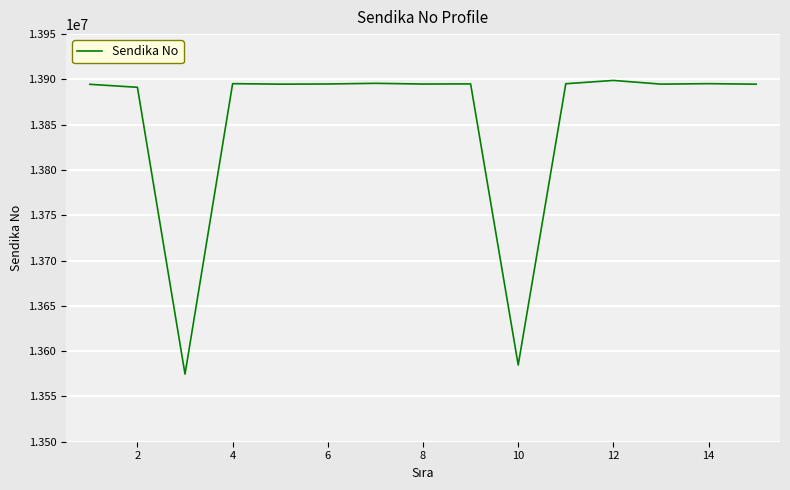

What is the greatest value displayed?

13898866